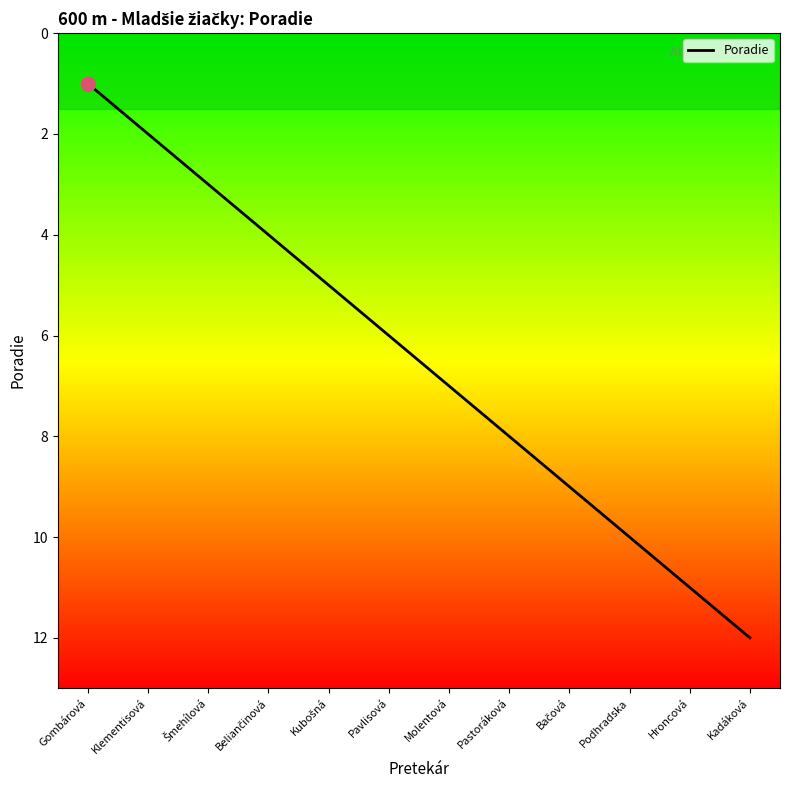

Between Podhradska and Kadáková, which is larger?

Kadáková